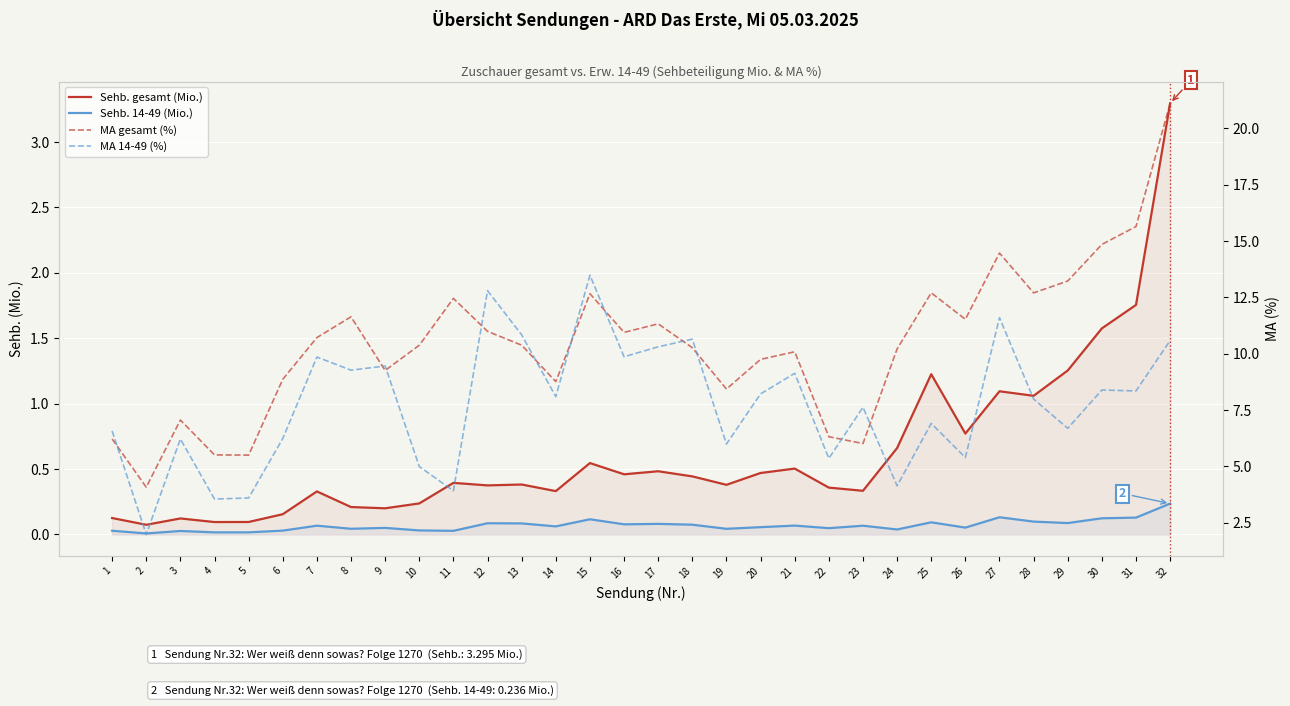

Where does the MA gesamt (%) series first go above 10?

7